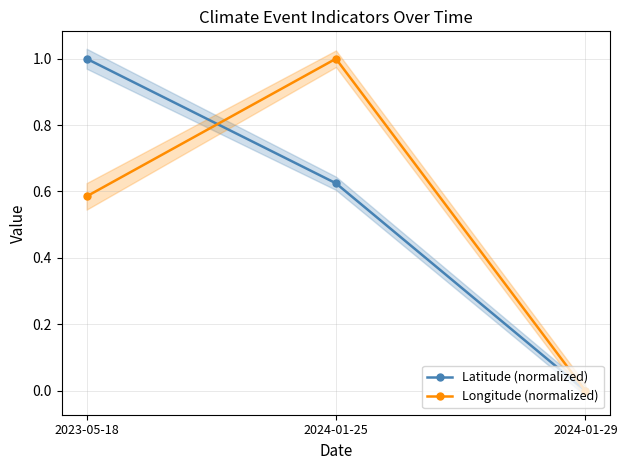

Does the chart display data point markers on the line(s)?

Yes